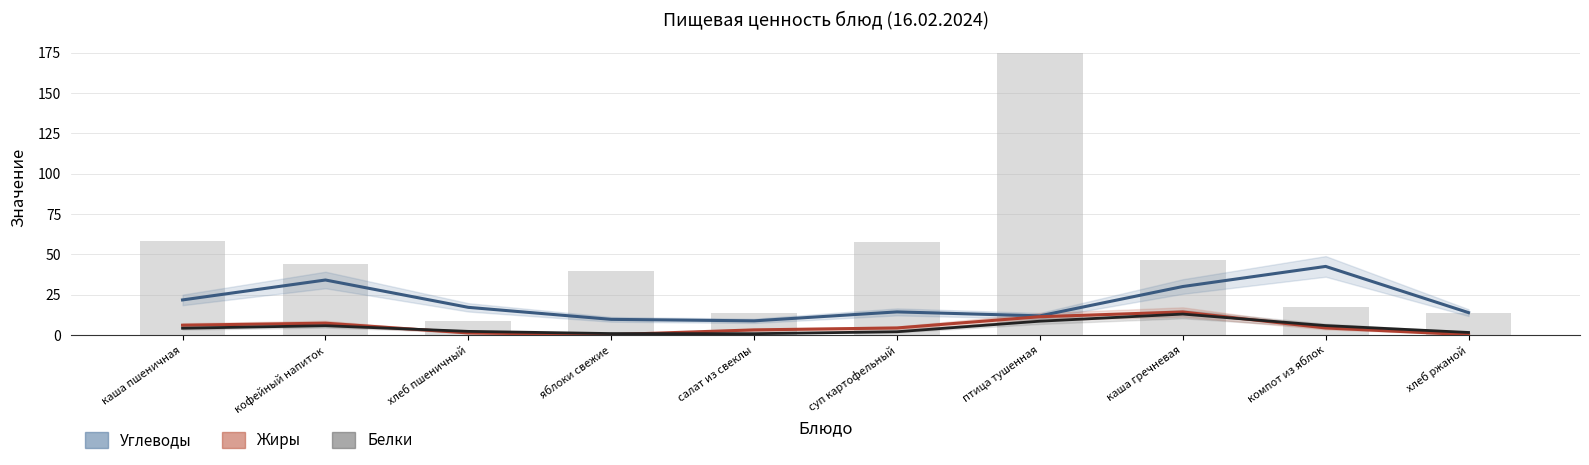

The Жиры series shows 4.4 at суп картофельный. True or false?

True